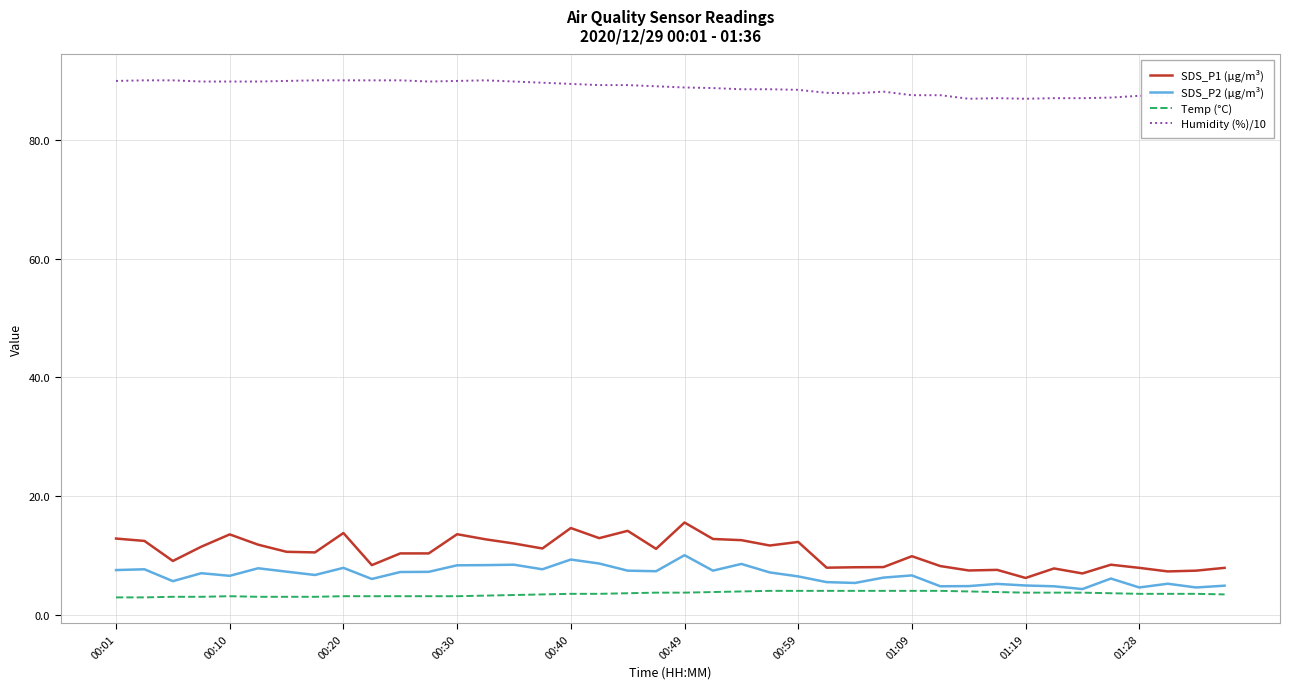

True or false: Humidity (%)/10 and Temp (°C) cross at least once.

False